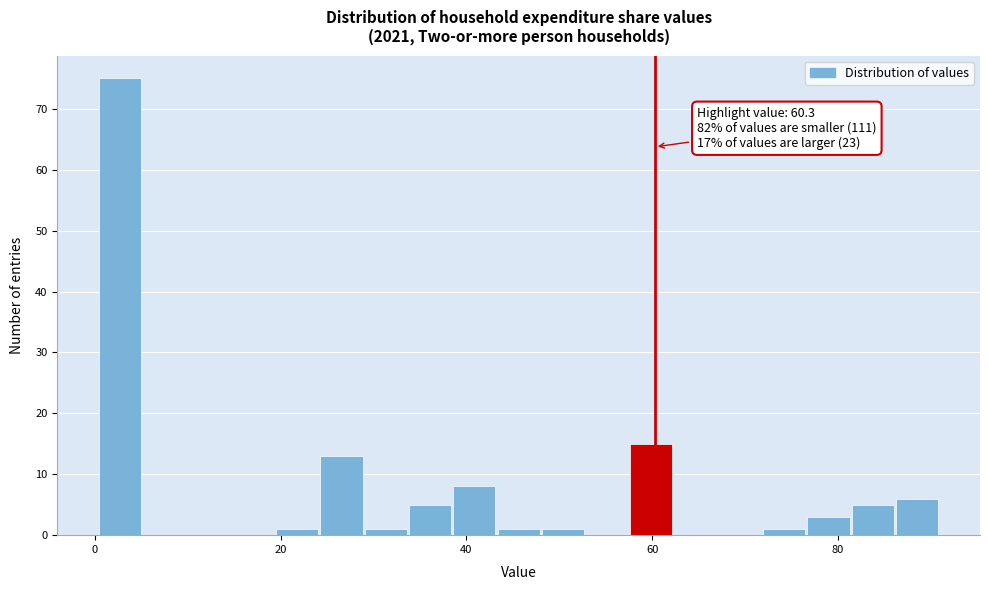

Read against the x-axis, roughly where is the centre of the tallest bar?

2